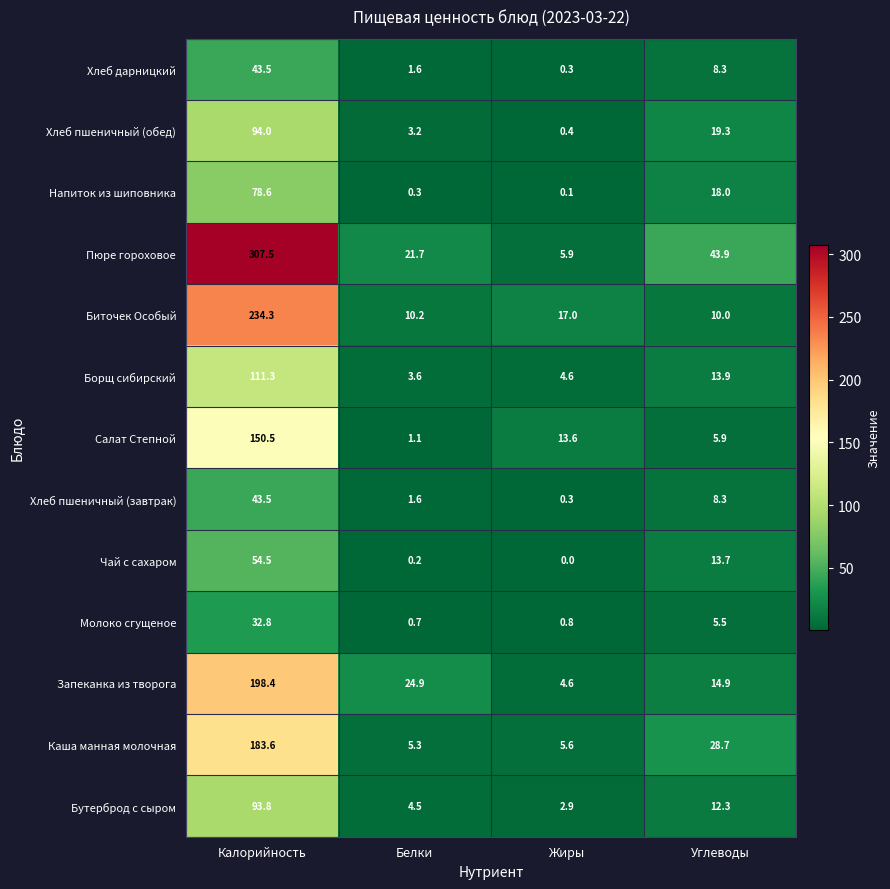

List the labels in order of Хлеб дарницкий value, largest first.

Калорийность, Углеводы, Белки, Жиры